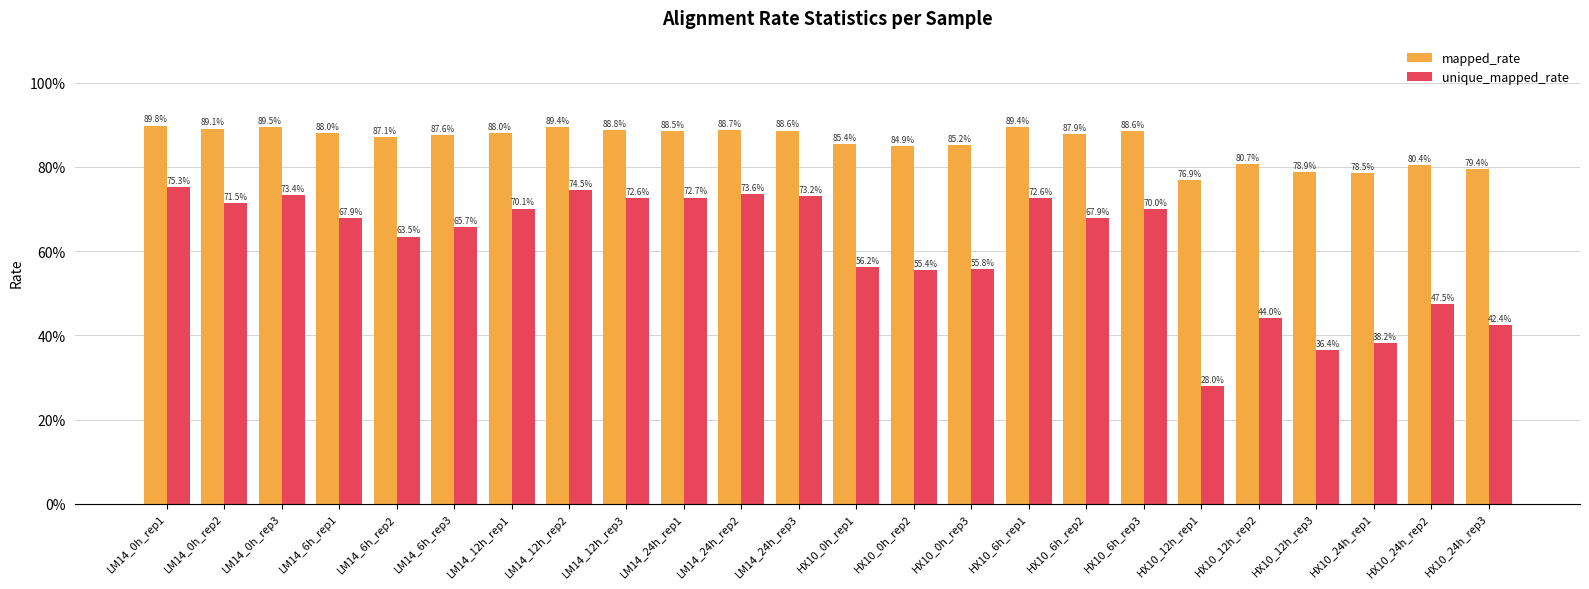

Which series changed the most between LM14_12h_rep2 and HX10_12h_rep2?

unique_mapped_rate